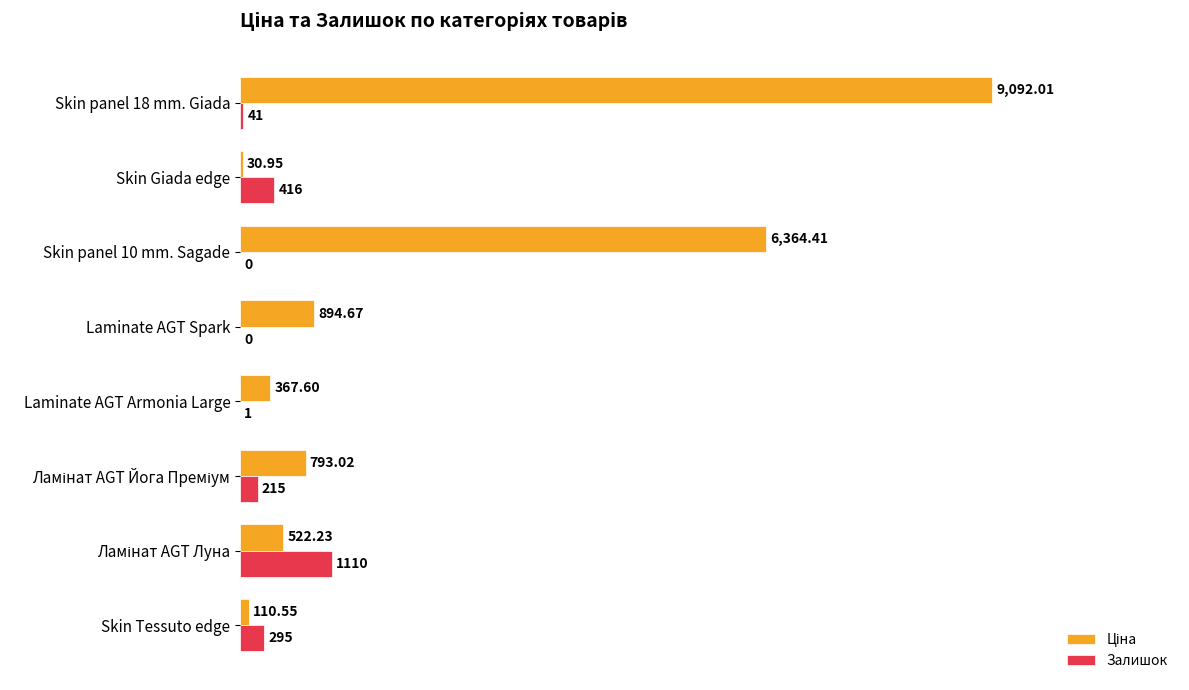

What is the sum of all Залишок values?

2078.0